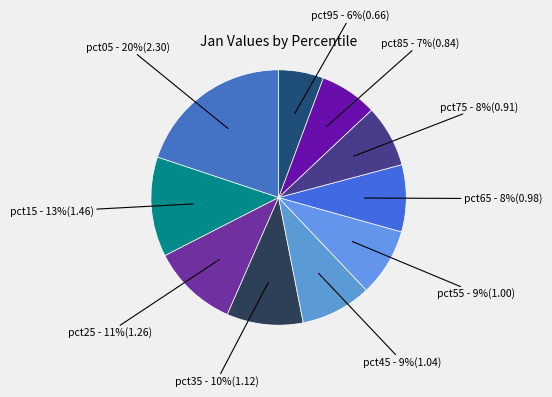

To the nearest percent, what is the average slice percentage?

10%